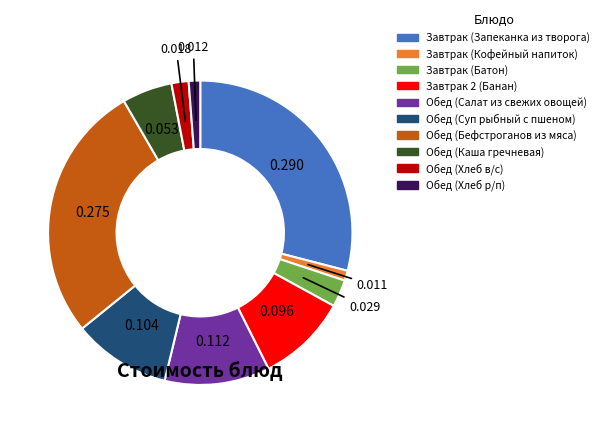

Combined, do Обед (Хлеб р/п) and Завтрак 2 (Банан) account for over 50%?

No